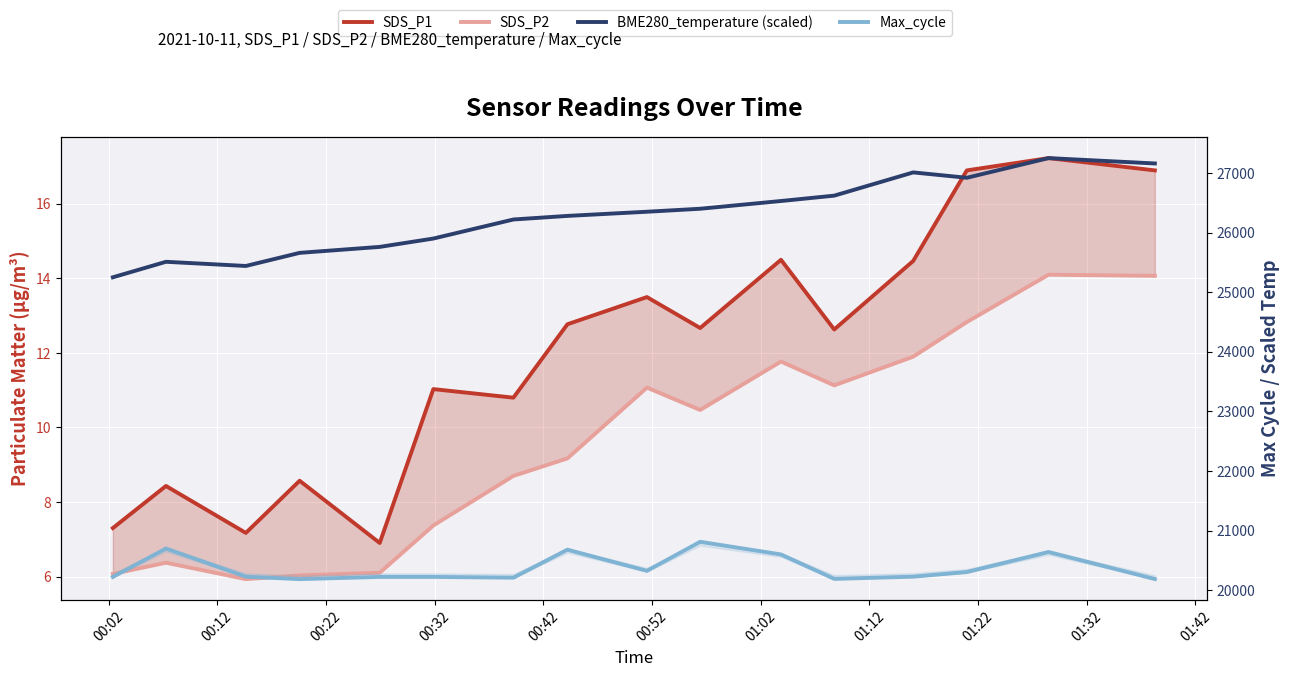

True or false: SDS_P1 and BME280_temperature (scaled) intersect in this chart.

False